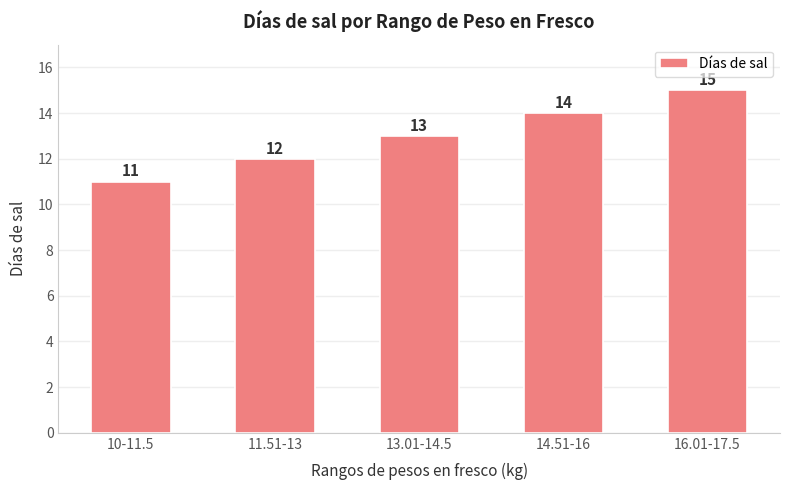

What is the maximum value shown in the chart?

15